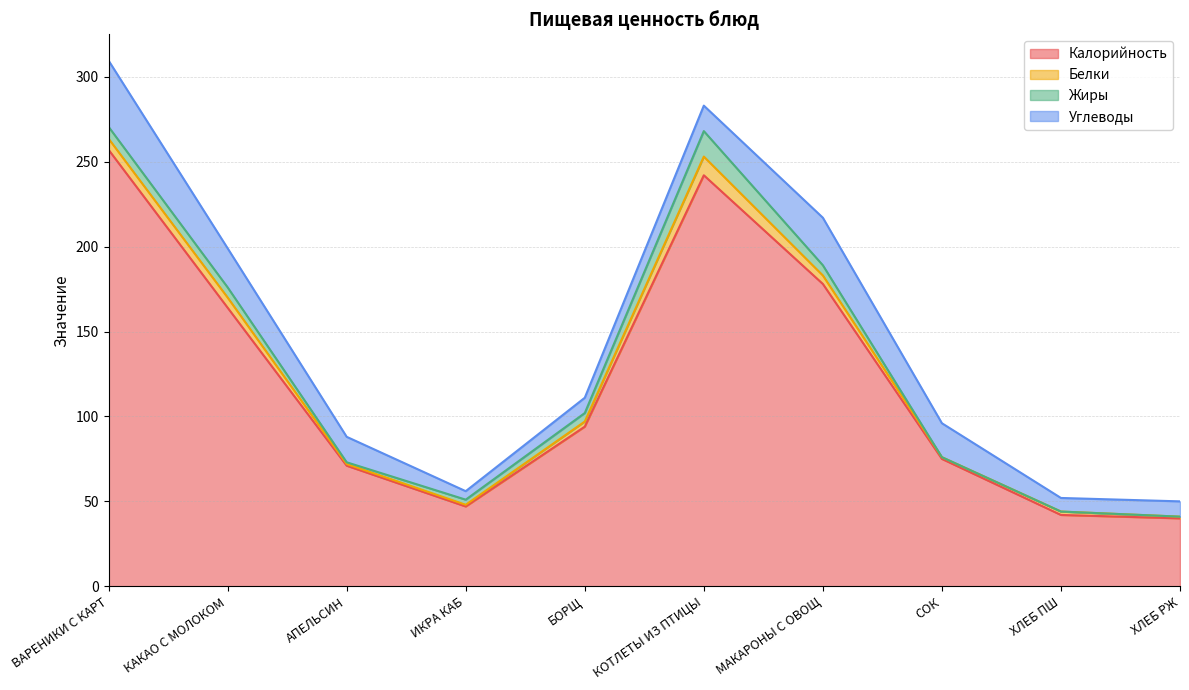

List the series in order of their peak value, lowest first.

Белки, Жиры, Углеводы, Калорийность